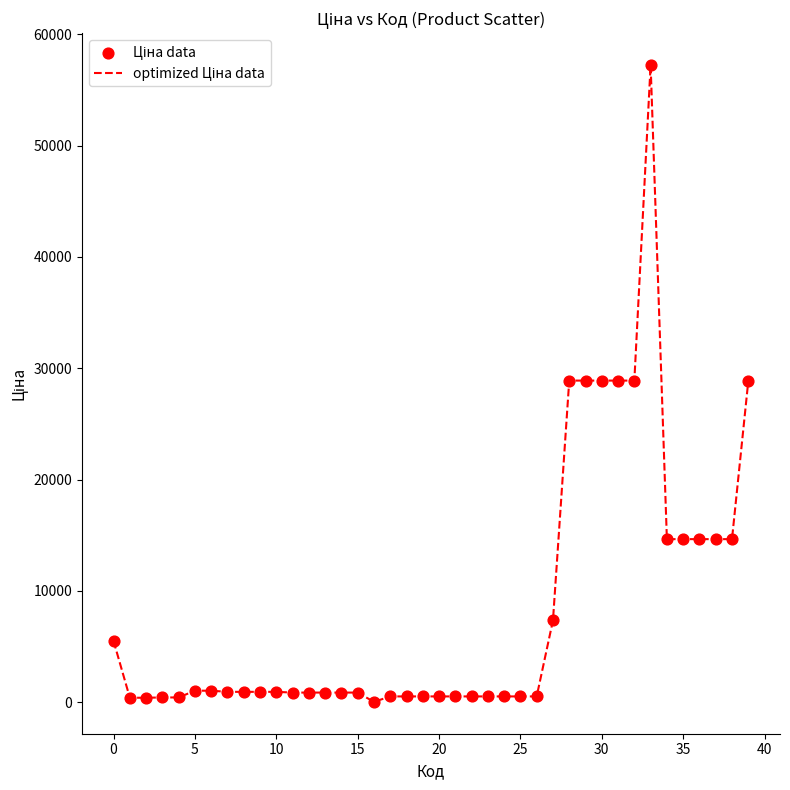

What is the maximum value shown in the chart?

57235.5